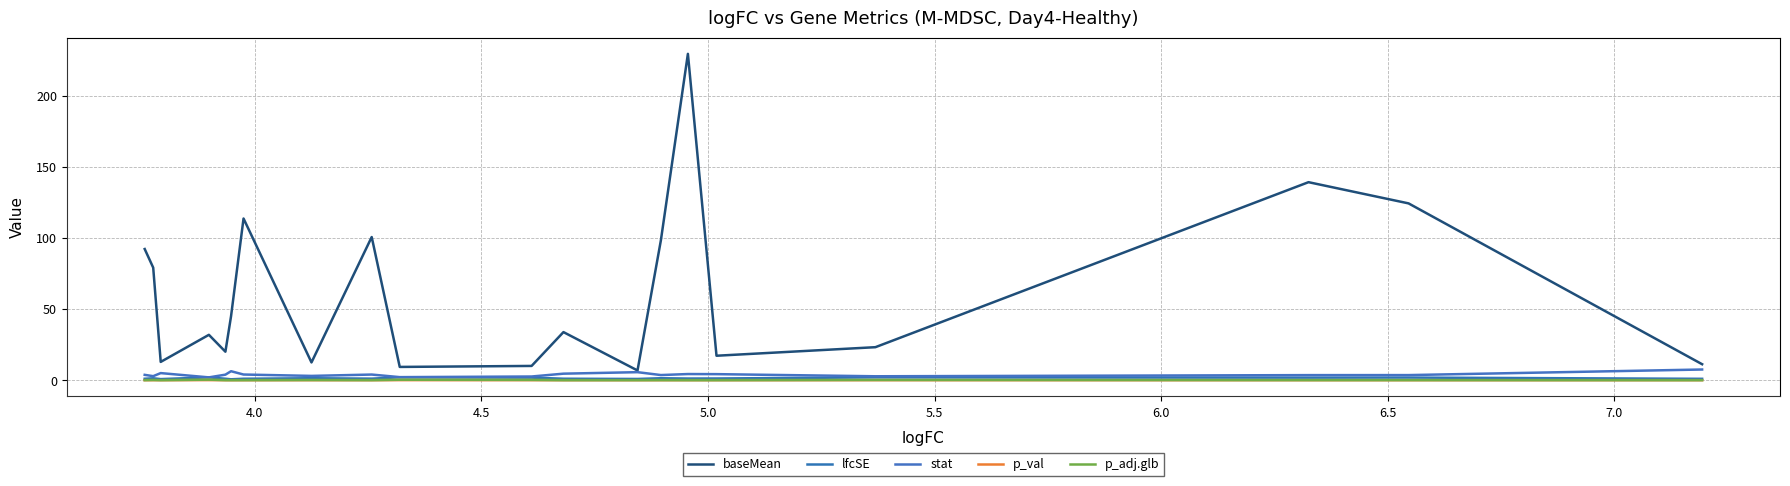

What is the sum of all p_val values?

0.1